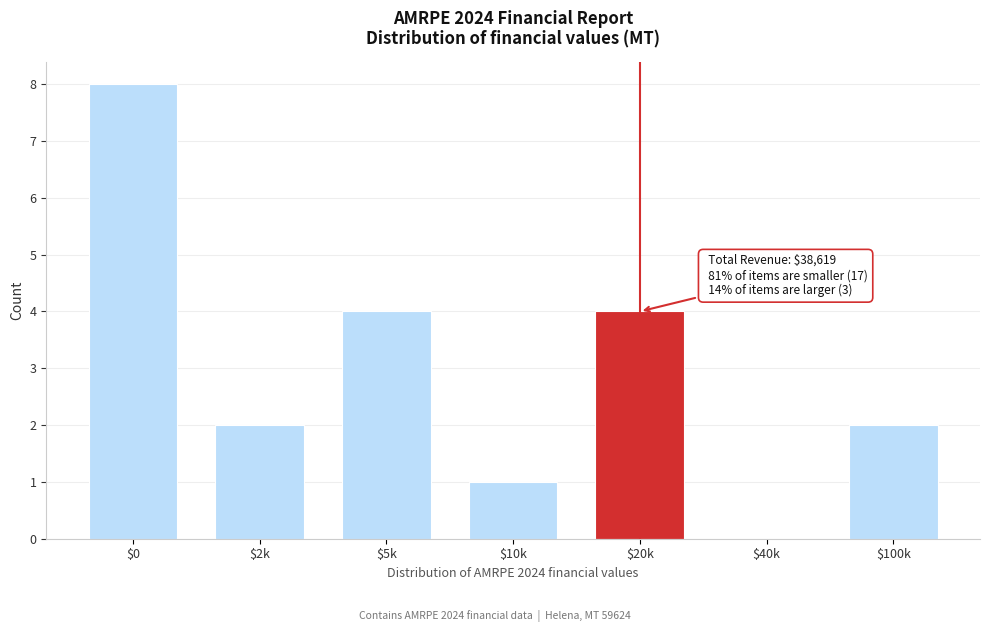

What is the sum of all values?

21